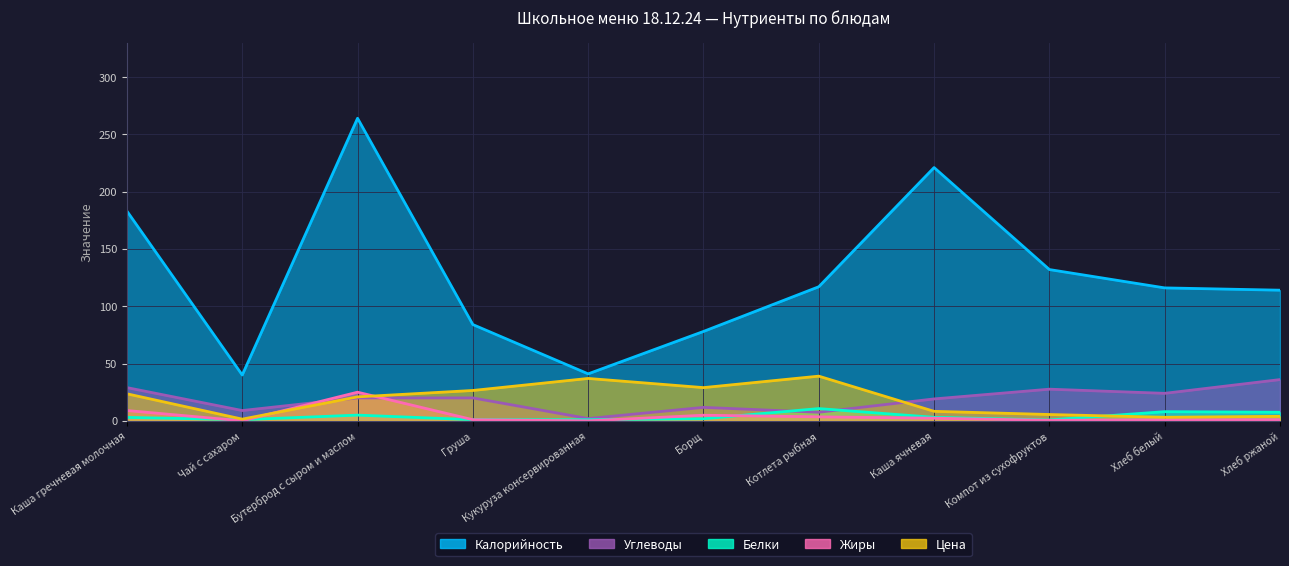

Which series ends up on top after the final intersection of Жиры and Белки?

Белки